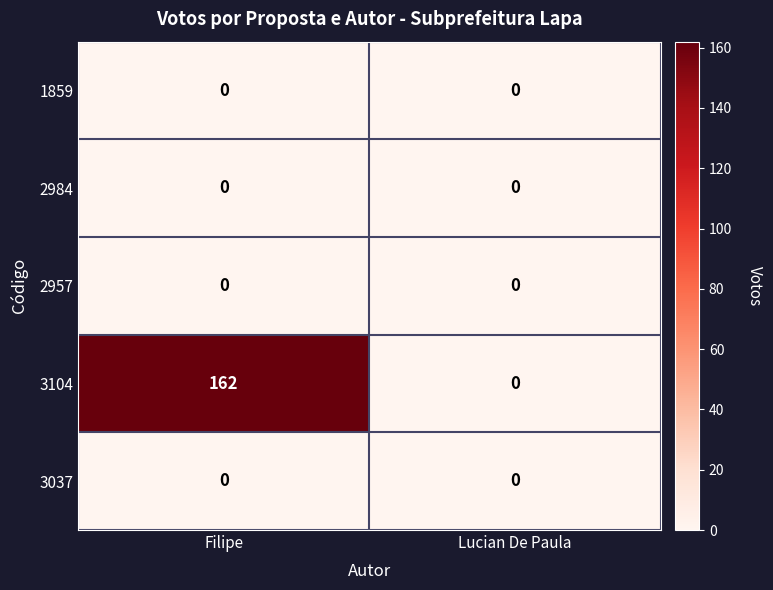

Rank the categories by 3104 value from lowest to highest.

Lucian De Paula, Filipe